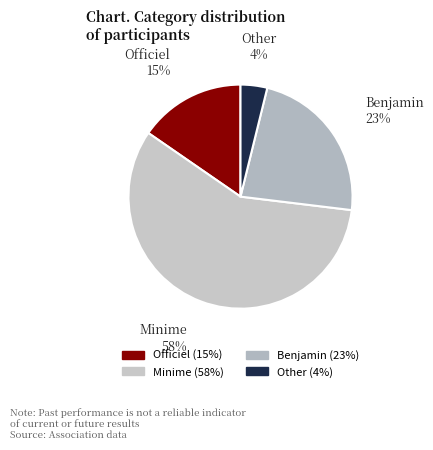

How many slices are in this pie chart?

4